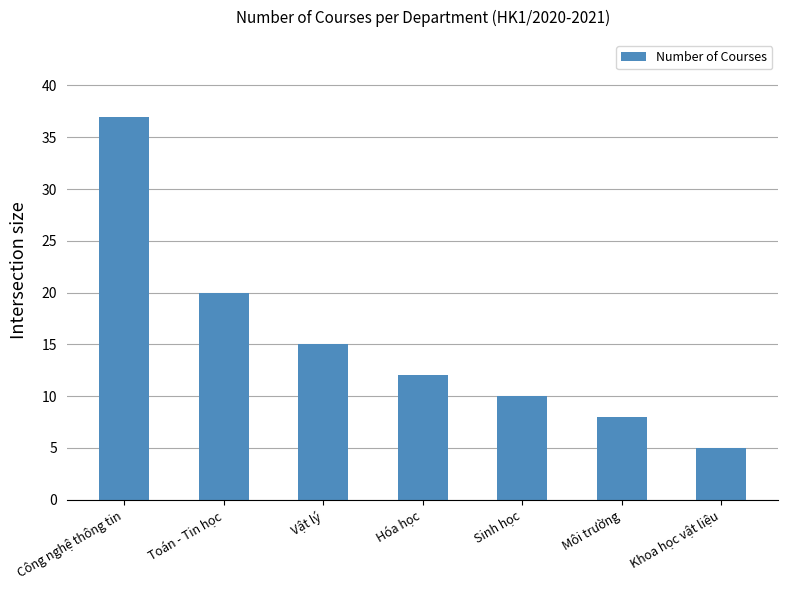

Rank the categories by value from highest to lowest.

Công nghệ thông tin, Toán - Tin học, Vật lý, Hóa học, Sinh học, Môi trường, Khoa học vật liệu